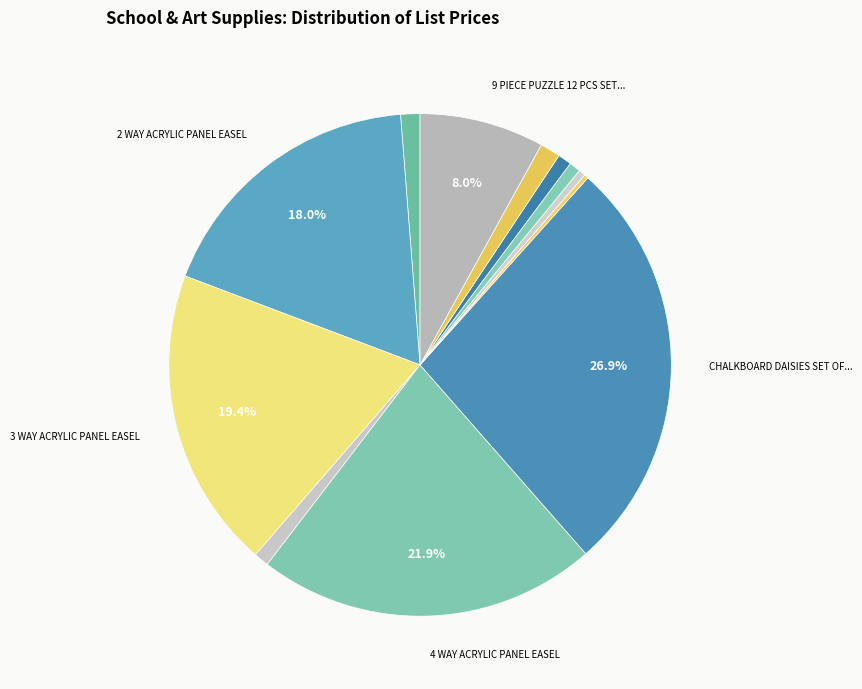

Which category has the biggest portion of the pie?

CHALKBOARD DAISIES SET OF 5